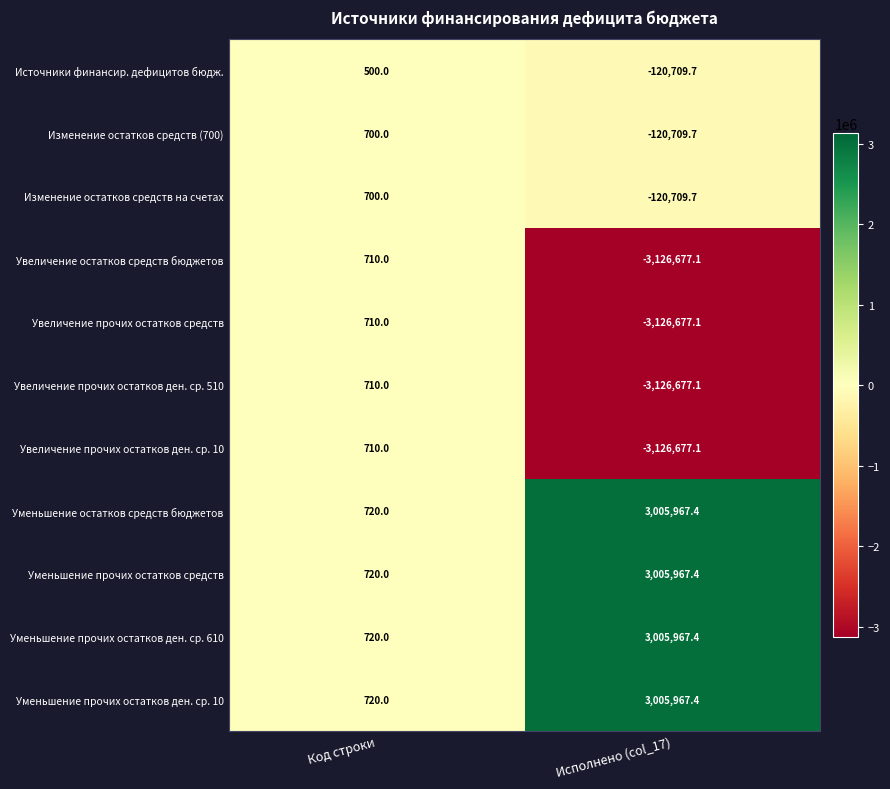

Which label corresponds to the largest value in the chart?

Исполнено (col_17)